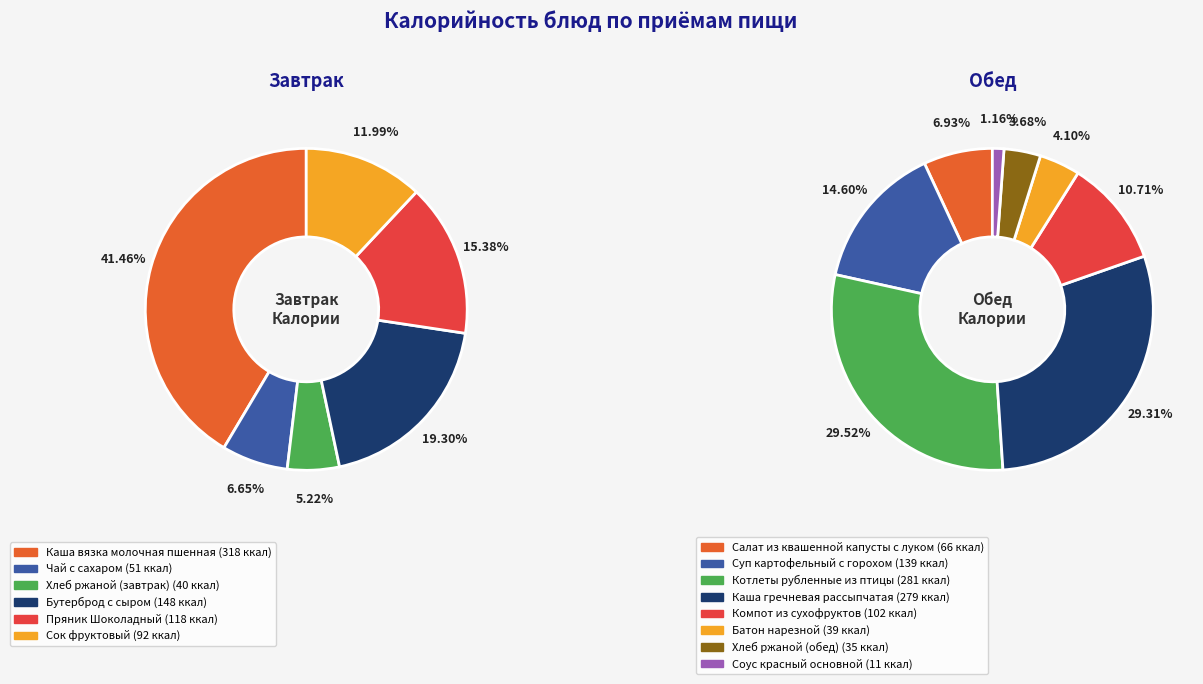

Combined, do Пряник Шоколадный and Каша вязка молочная пшенная account for over 50%?

Yes